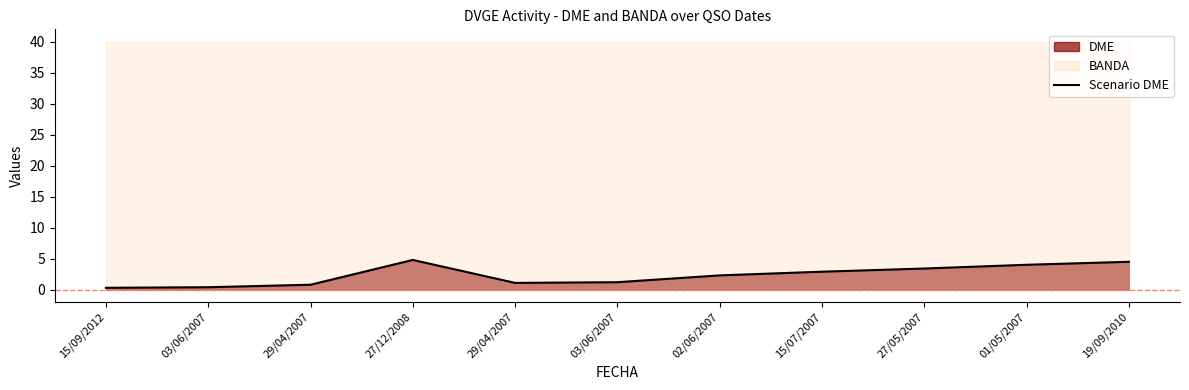

At which label is the value closest to 2?

02/06/2007